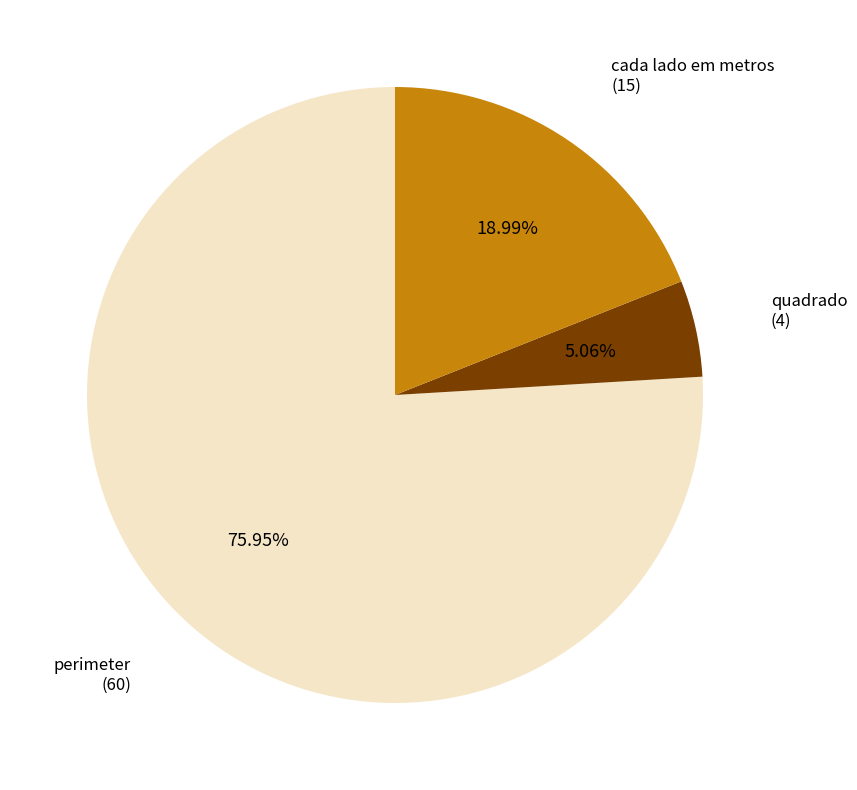

What is the largest slice in the pie chart?

perimeter